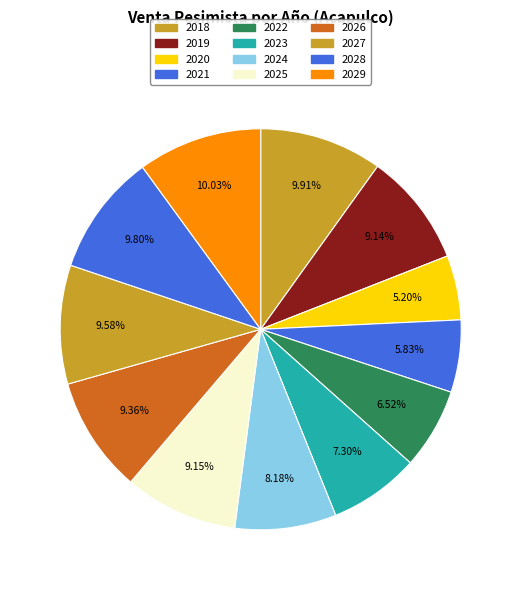

Which category has the biggest portion of the pie?

2029